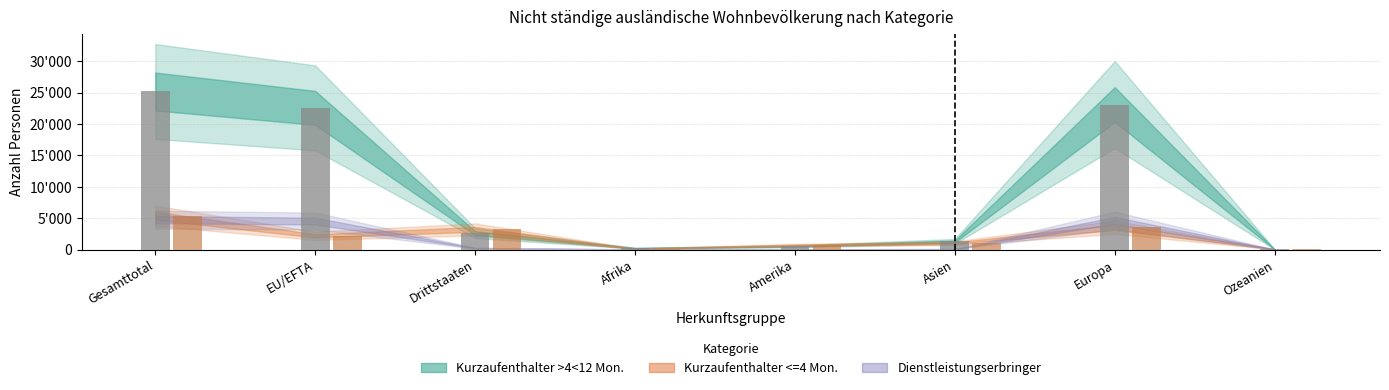

Reading right to left, extract all data points from this chart.

Kurzaufenthalter >4<12 Mon. Total: Ozeanien=28	Europa=23110	Asien=1295	Amerika=521	Afrika=229	Drittstaaten=2612	EU/EFTA=22574	Gesamttotal=25186
Kurzaufenthalter <=4 Mon. Total: Ozeanien=35	Europa=3543	Asien=1002	Amerika=697	Afrika=110	Drittstaaten=3207	EU/EFTA=2180	Gesamttotal=5387
Dienstleistungserbringer Total: Ozeanien=5	Europa=4640	Asien=69	Amerika=26	Afrika=16	Drittstaaten=224	EU/EFTA=4532	Gesamttotal=4756
Musiker/Kuenstler Total: Ozeanien=2	Europa=46	Asien=37	Amerika=33	Afrika=18	Drittstaaten=128	EU/EFTA=8	Gesamttotal=136
Frauen Total: Ozeanien=19	Europa=9988	Asien=626	Amerika=434	Afrika=138	Drittstaaten=1737	EU/EFTA=9469	Gesamttotal=11206
Maenner Total: Ozeanien=51	Europa=21351	Asien=1777	Amerika=843	Afrika=235	Drittstaaten=4434	EU/EFTA=19825	Gesamttotal=24259